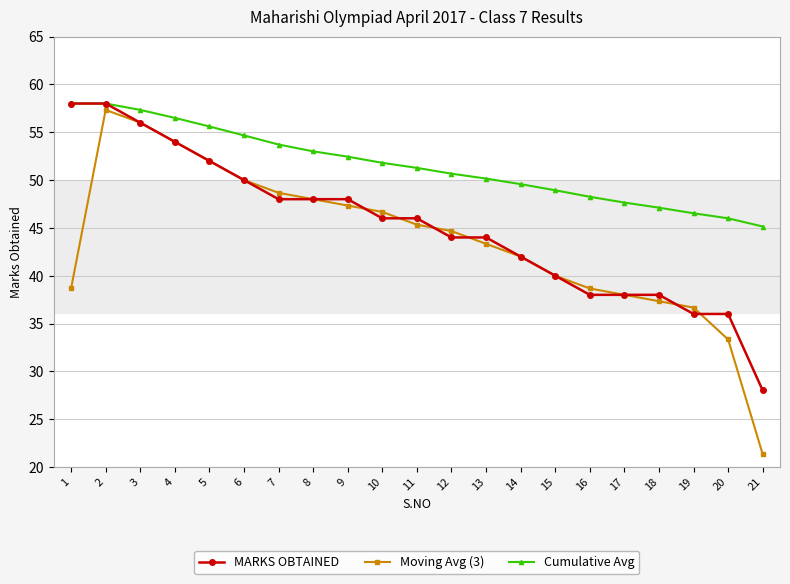

True or false: MARKS OBTAINED has a value of 36.0 at 19.

True